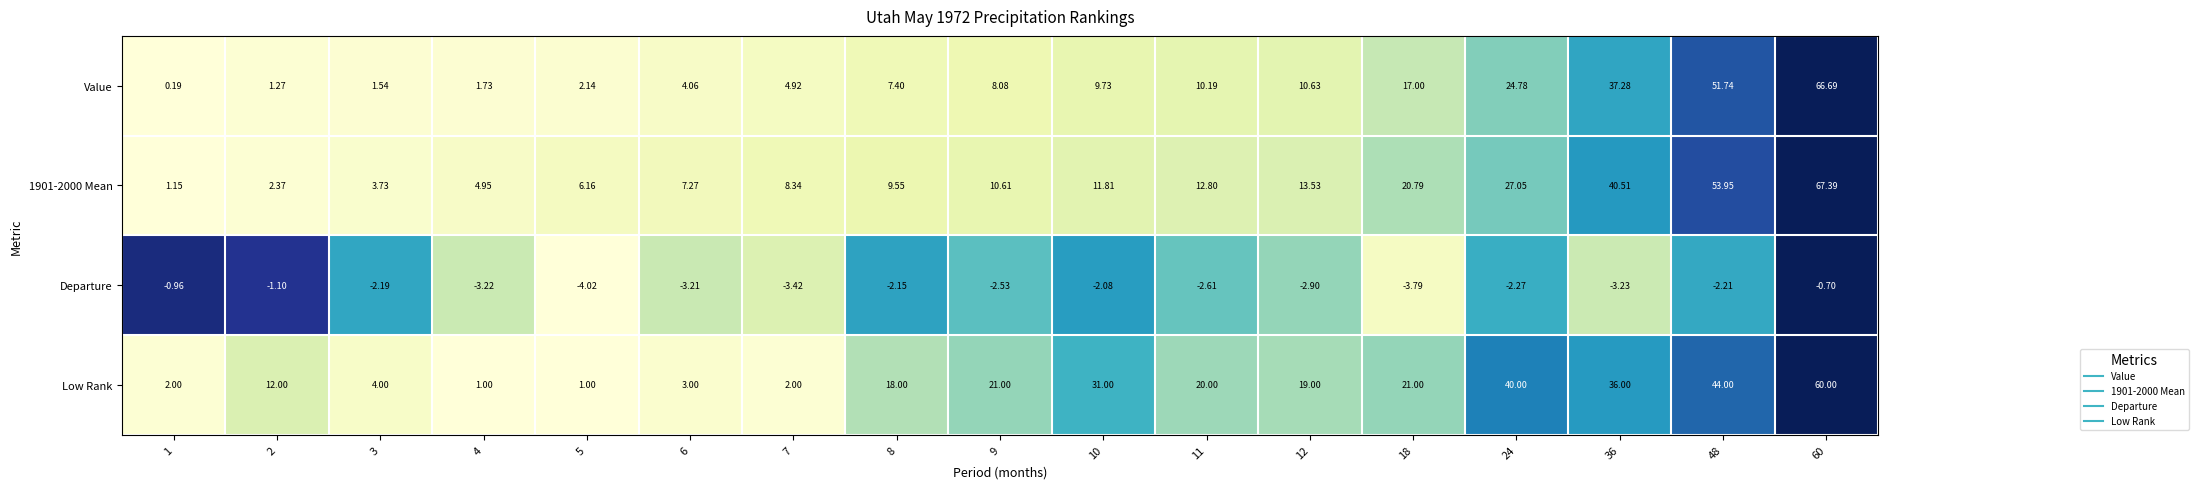

Is the value of Value at 7 greater than the value of Low Rank at 7?

Yes